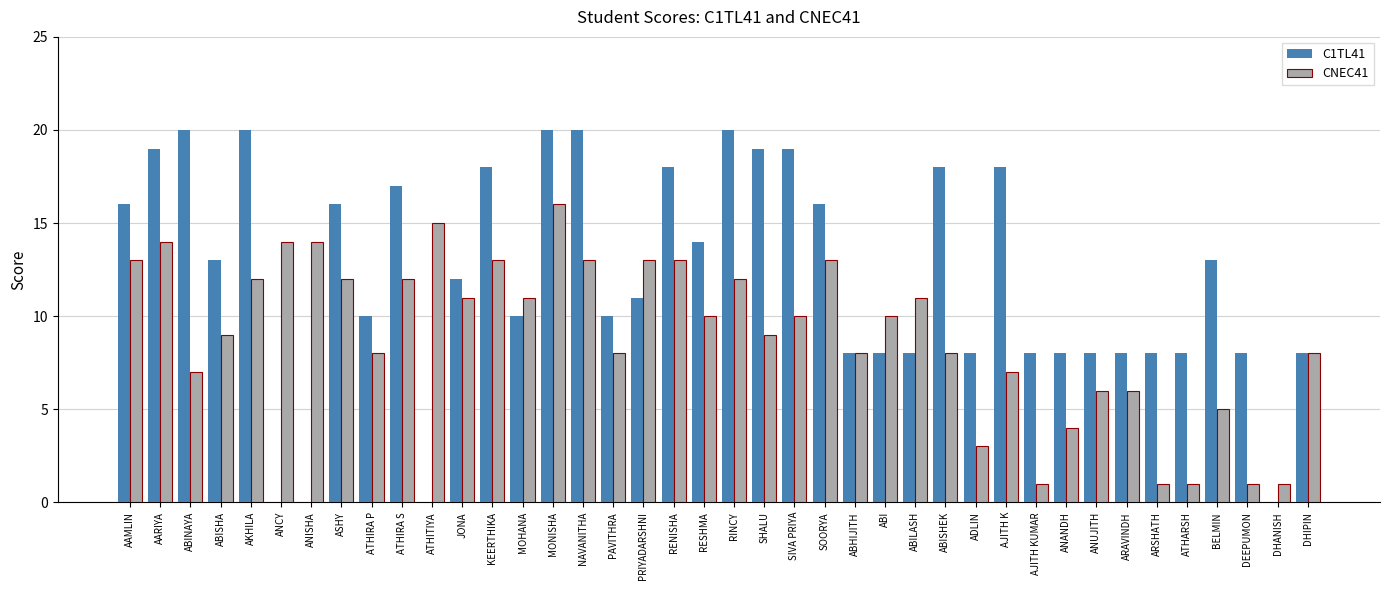

What is the maximum value shown in the chart?

20